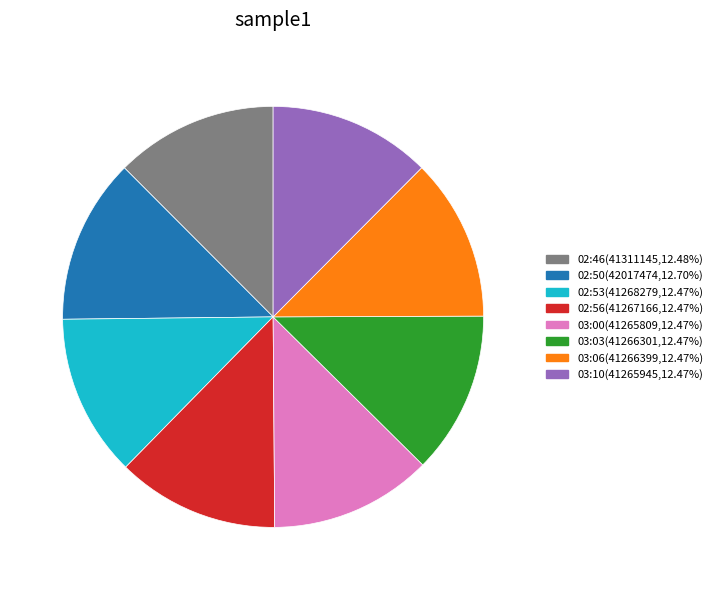

Approximately how many times larger is the value at 02:56 compared to 02:50?

1.0